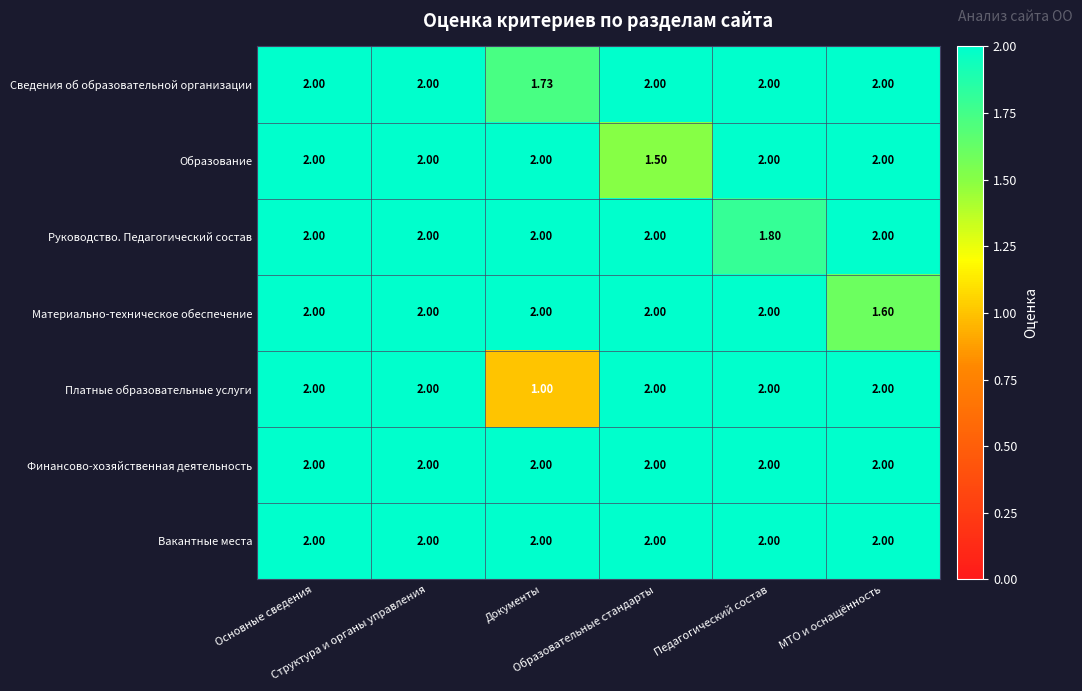

Which category has the highest value across all series?

Основные сведения